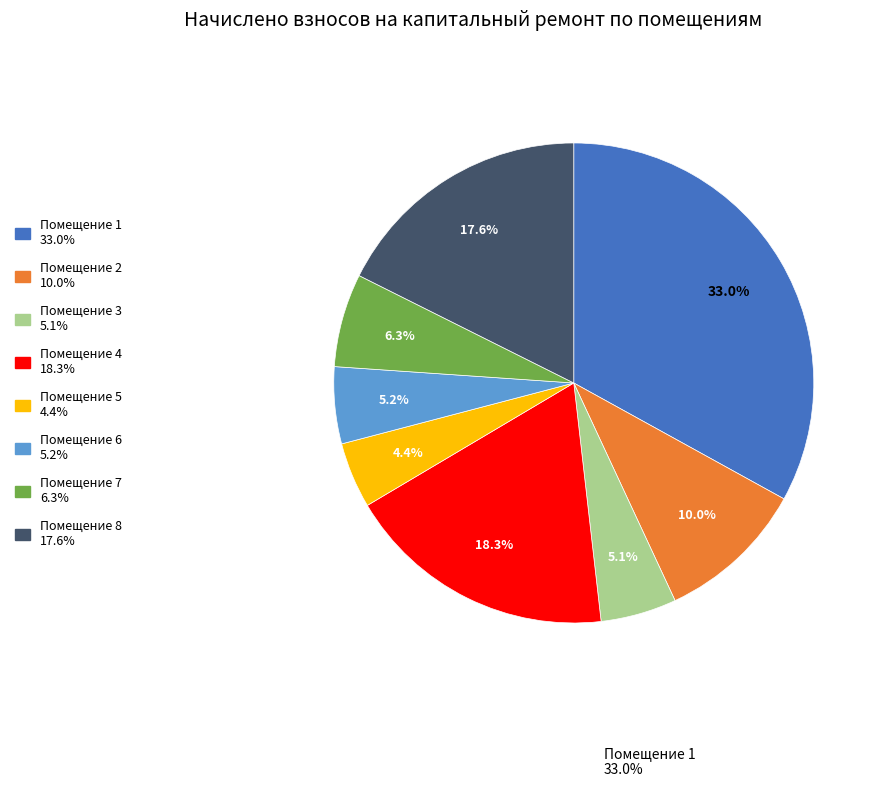

How much of the chart is everything except Помещение 2 10.0%?

90.0%